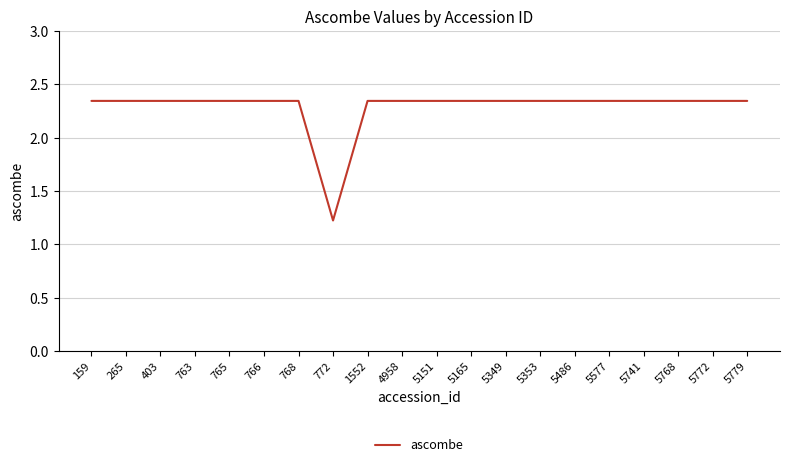

Approximately how many times larger is the value at 5779 compared to 5486?

1.0